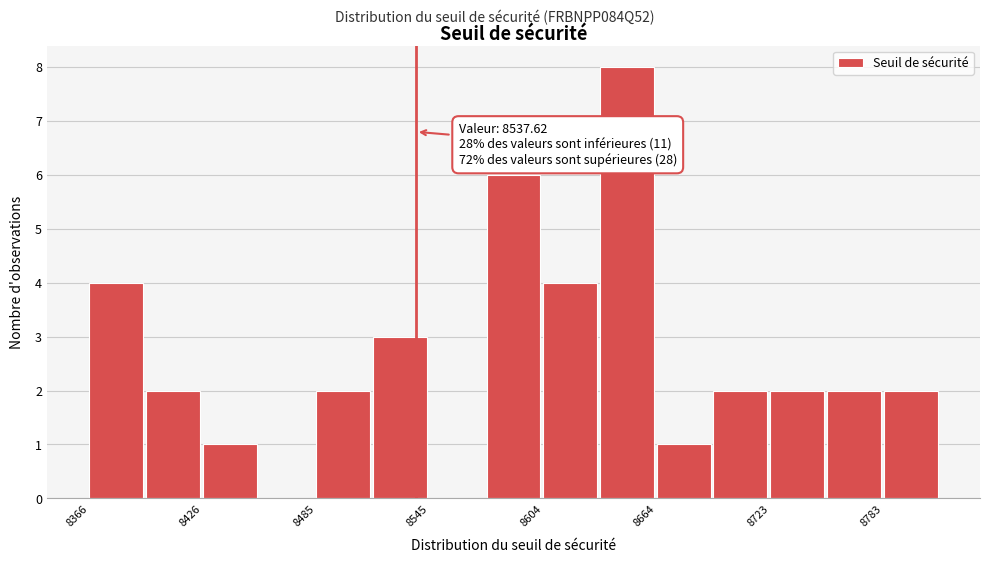

Around what value on the x-axis is the tallest bar? Give the approximate position of its centre, as read against the axis.

8650